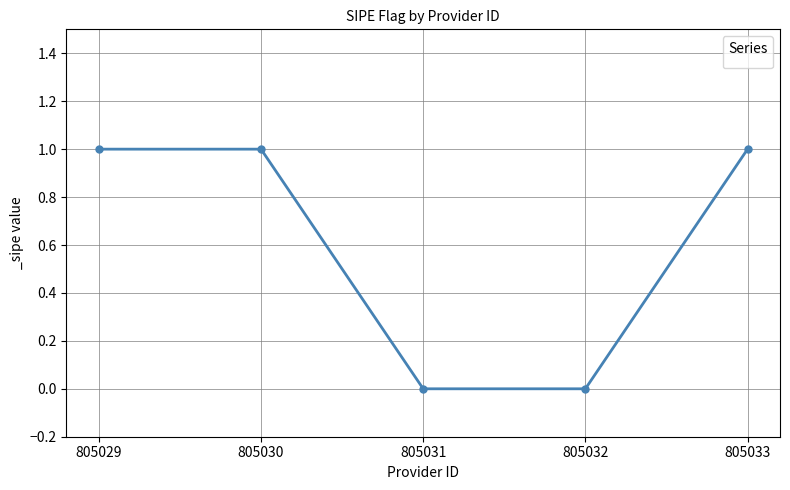

What is the change in value from 805032 to 805033?

+1